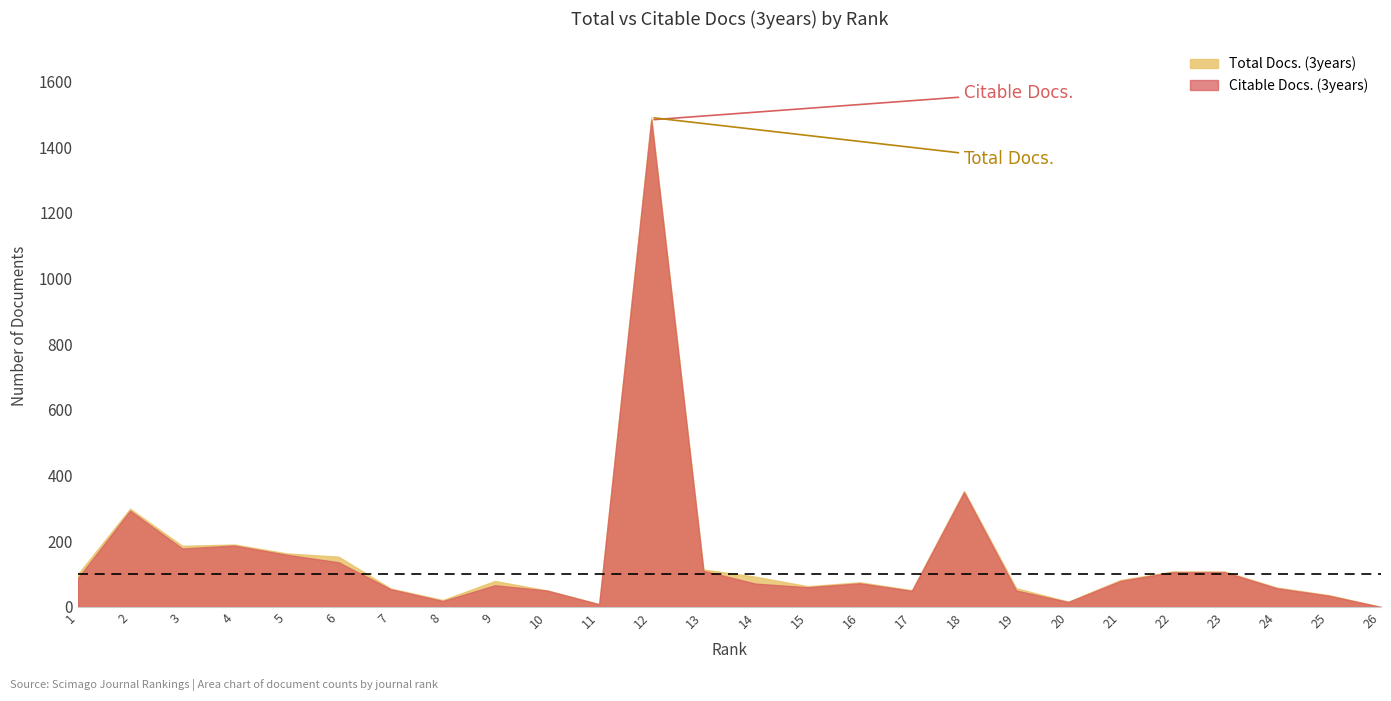

Reading left to right, extract all data points from this chart.

Total Docs. (3years): 1=100	2=299	3=186	4=190	5=163	6=153	7=56	8=21	9=79	10=50	11=9	12=1490	13=114	14=92	15=63	16=75	17=51	18=353	19=57	20=16	21=82	22=108	23=108	24=59	25=36	26=0
Citable Docs. (3years): 1=88	2=293	3=178	4=187	5=159	6=136	7=54	8=18	9=66	10=50	11=8	12=1483	13=110	14=71	15=60	16=72	17=49	18=349	19=50	20=15	21=79	22=106	23=106	24=57	25=34	26=0